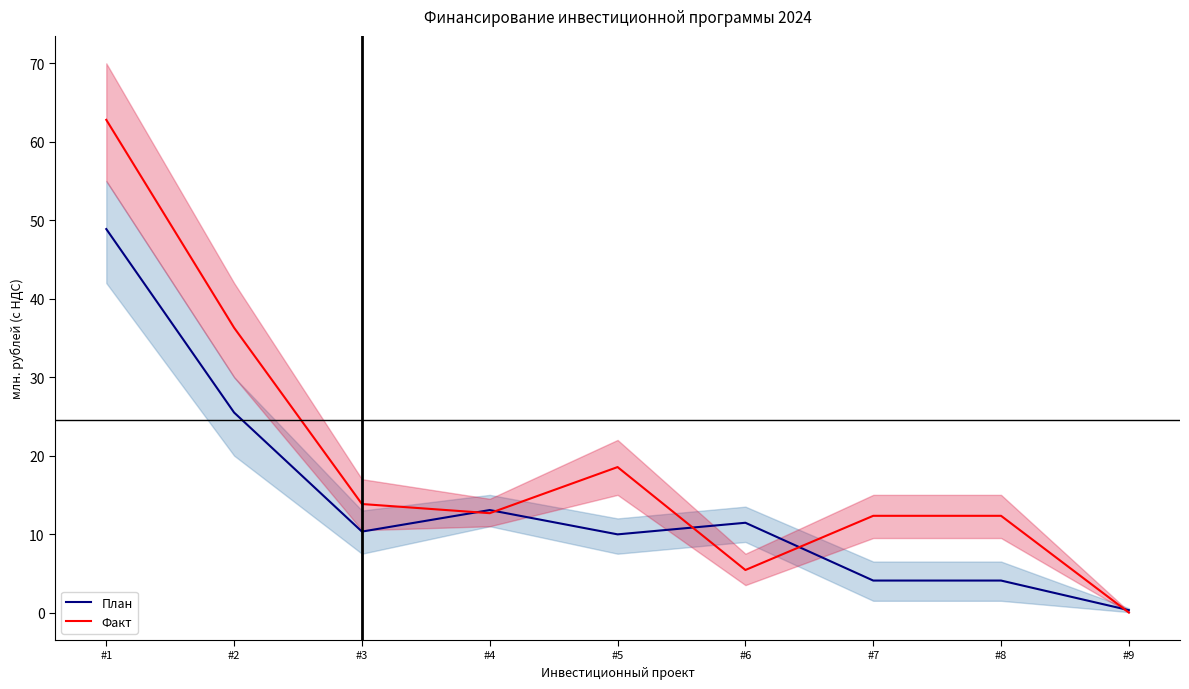

Which series ends up on top after the final intersection of Факт and План?

План